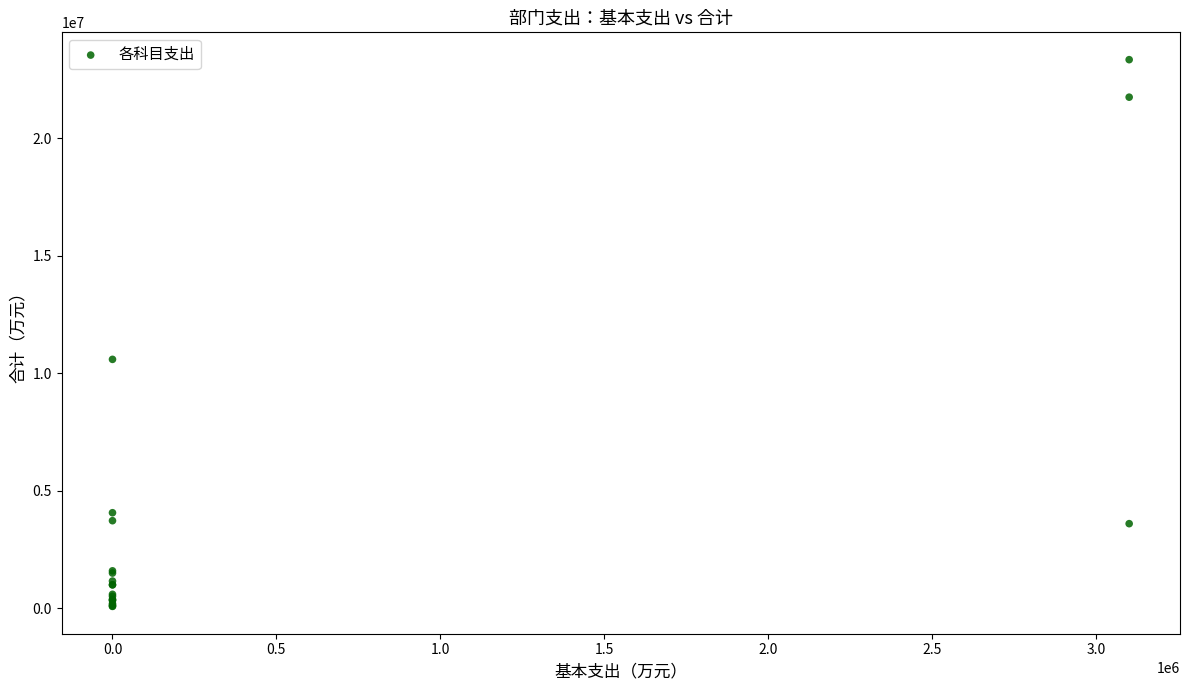

What Y value in the scatter plot is closest to 11711947?

10591300